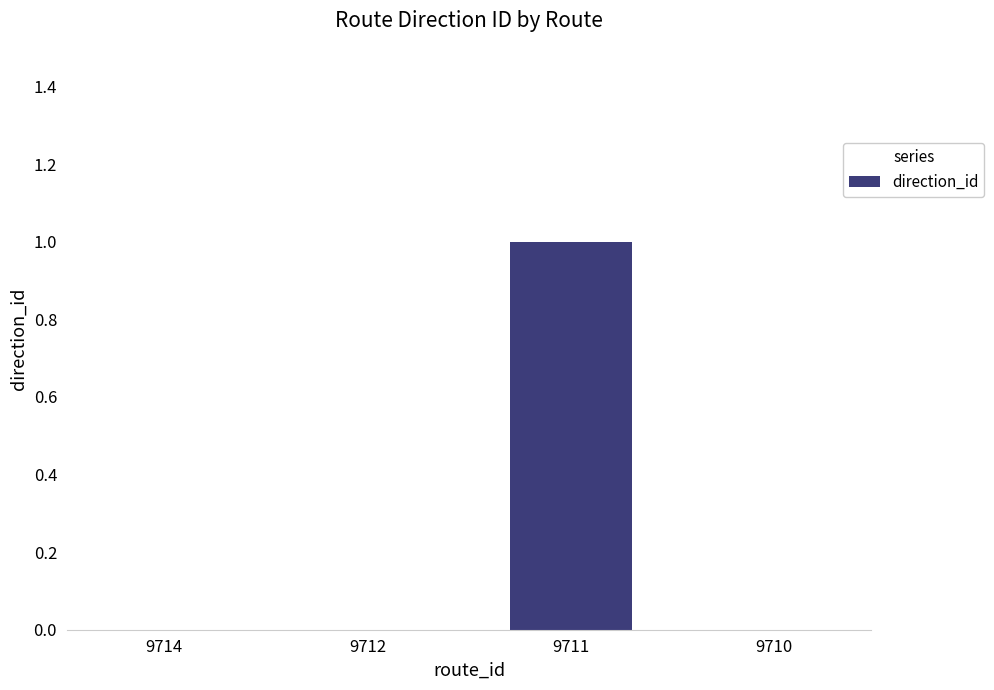

Reading left to right, list all the values displayed in this chart.

0	0	1	0